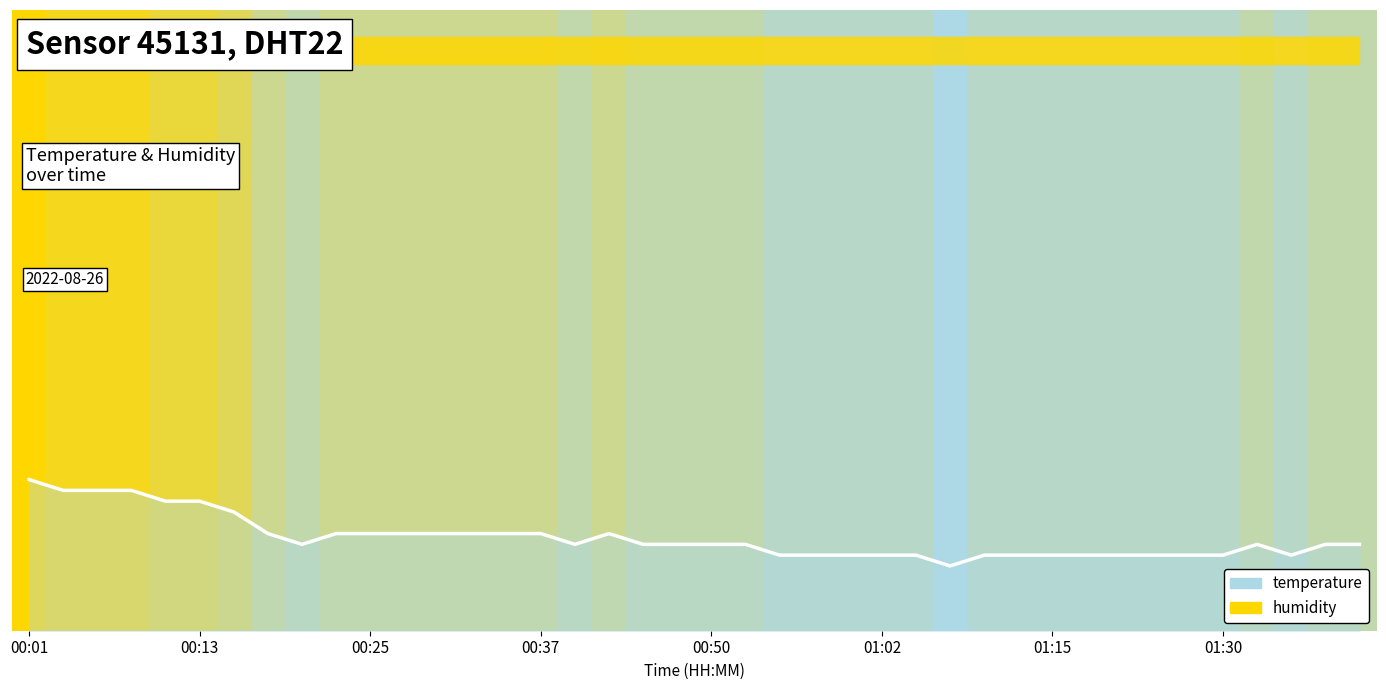

How many data points does each series have?

40